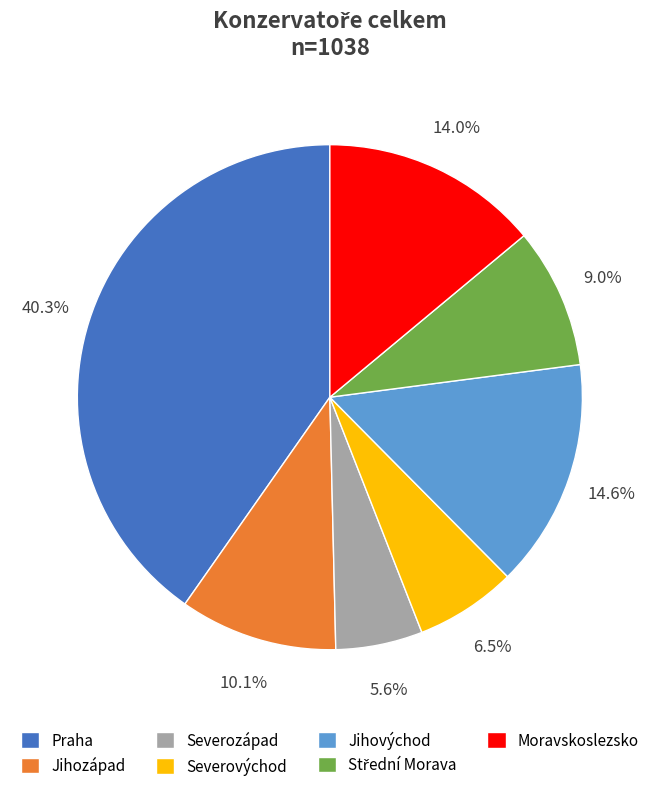

Is there any slice that represents more than half of the pie?

No